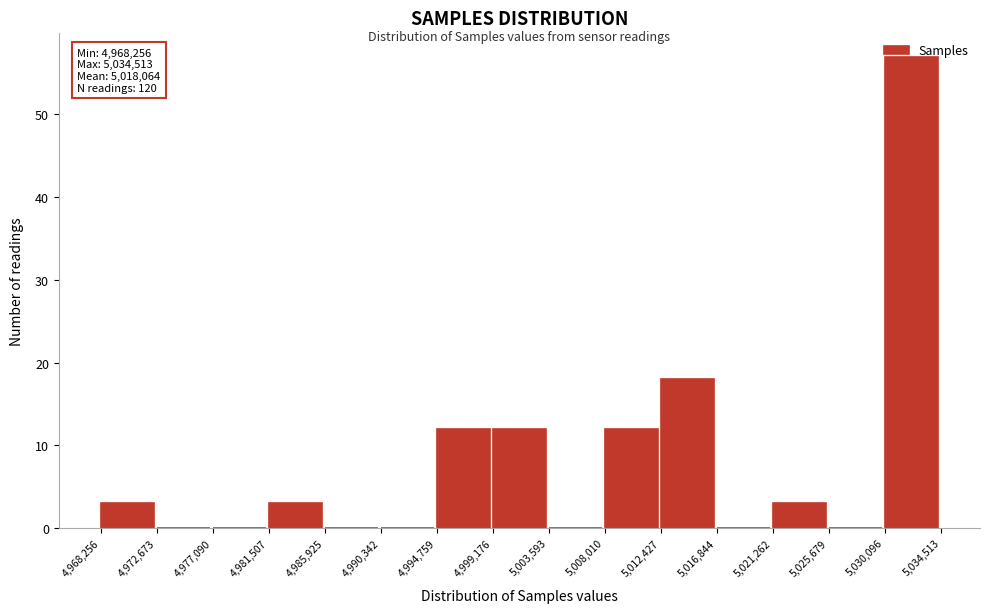

Which range on the x-axis has the tallest bar?

5,030,096 to 5,034,513